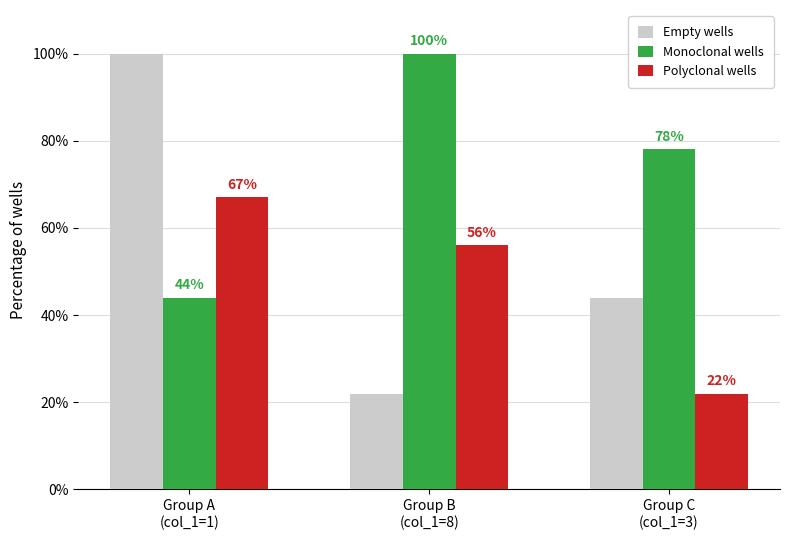

Which series has the widest spread of values?

Empty wells